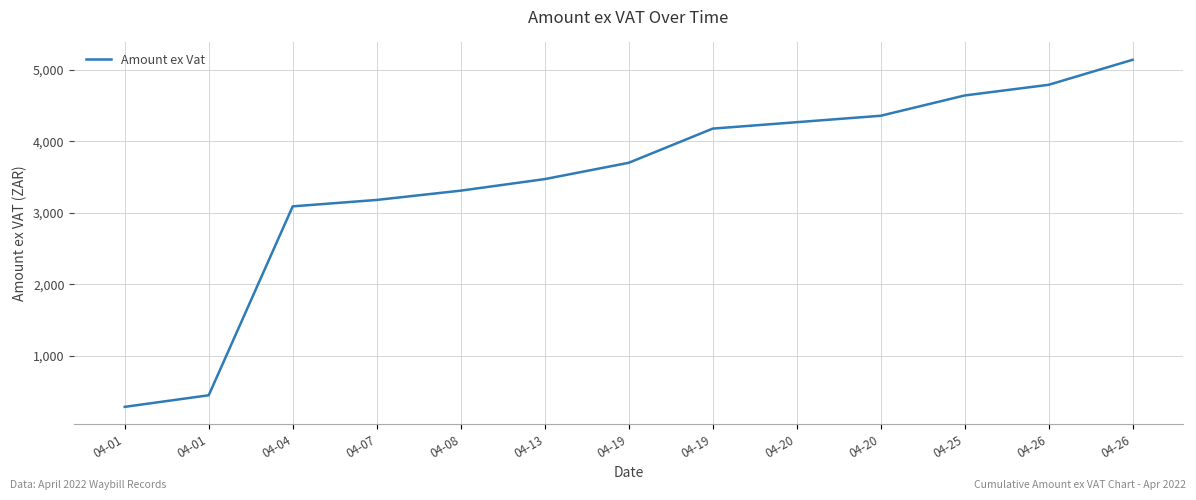

How many lines are shown in the chart?

1